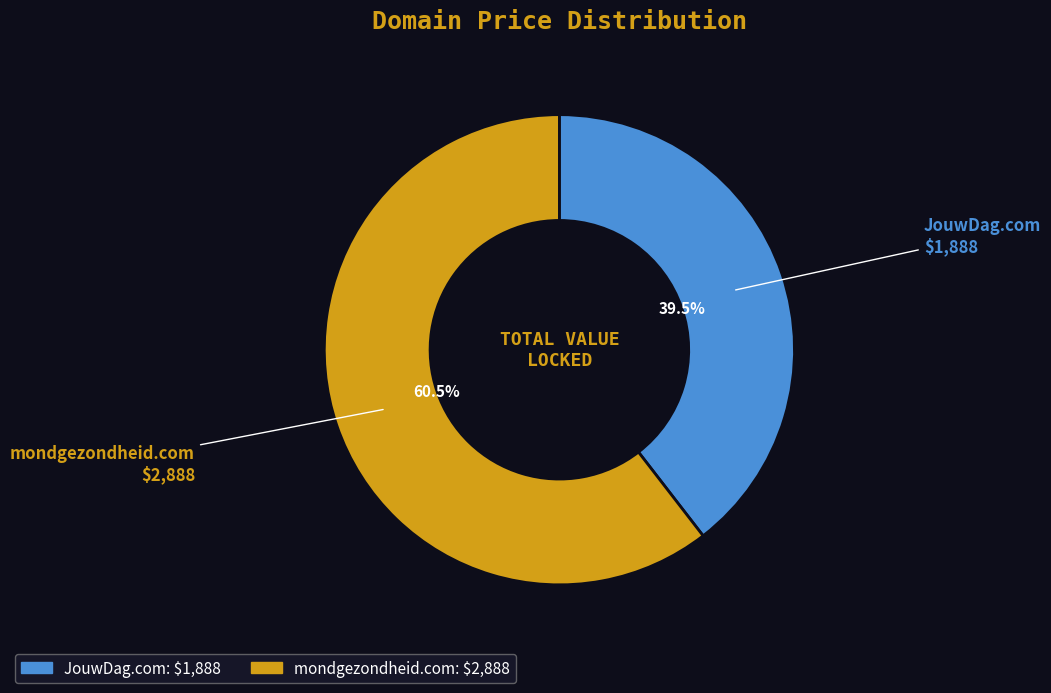

To the nearest percent, what is the average slice percentage?

50%